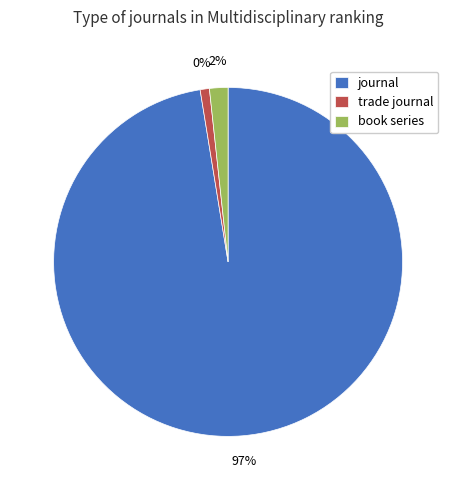

Rank the categories by value from lowest to highest.

trade journal, book series, journal